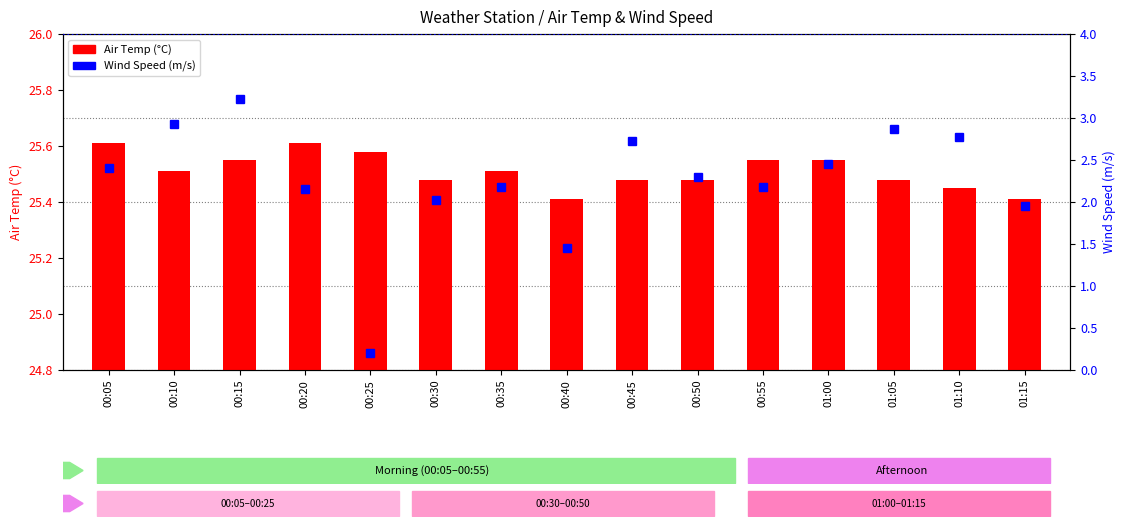

At how many categories does at least one series exceed 8?

15